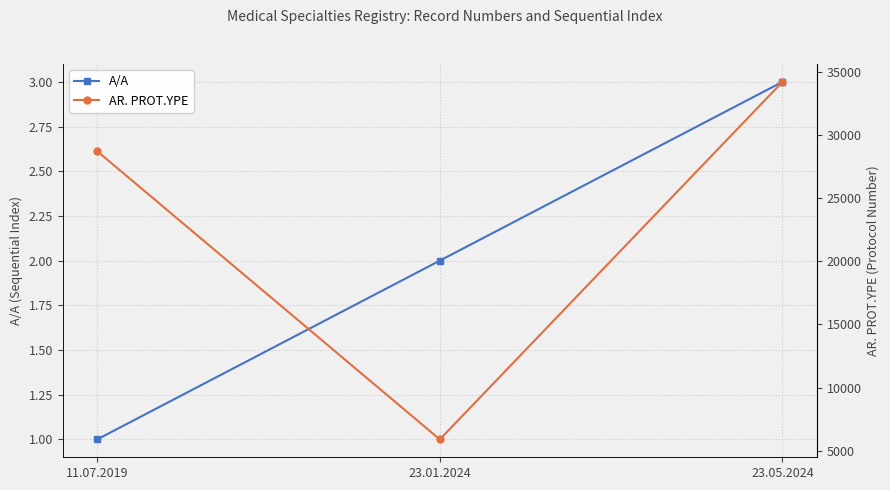

What is the spread (max minus min) of values at 11.07.2019?

28728